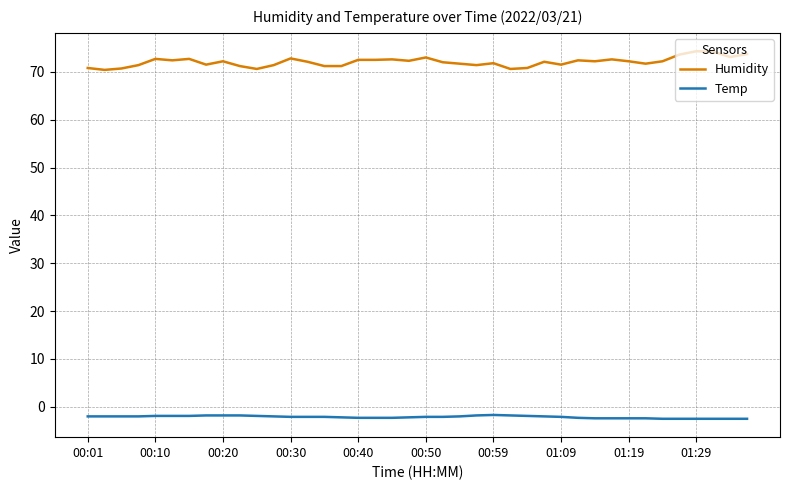

List the series in order of their peak value, lowest first.

Temp, Humidity